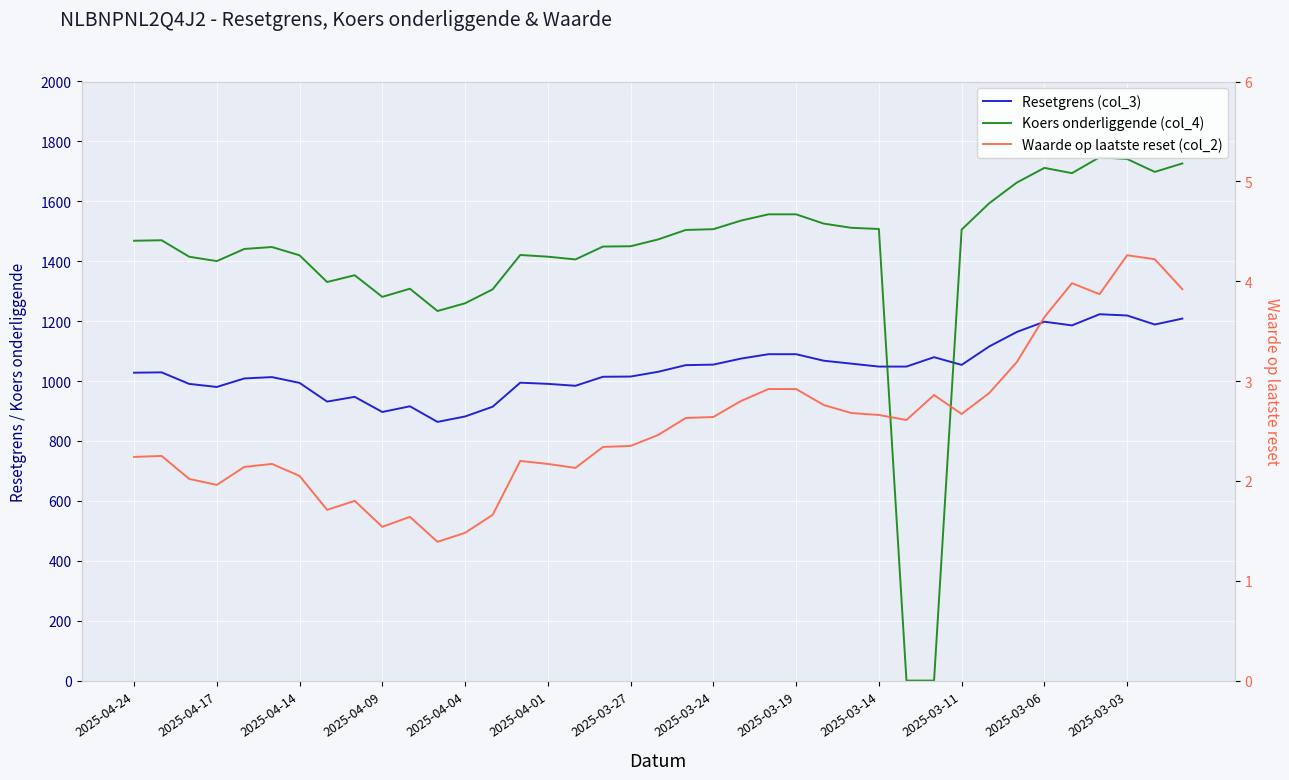

What is the maximum value shown in the chart?

1747.2